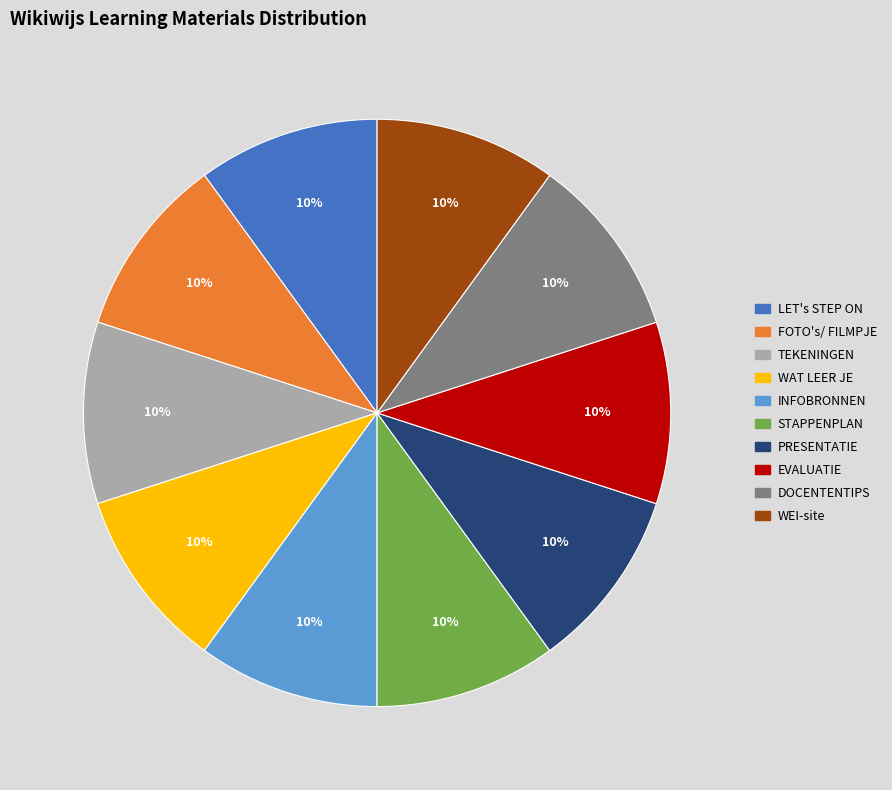

To the nearest percent, what is the average slice percentage?

10%